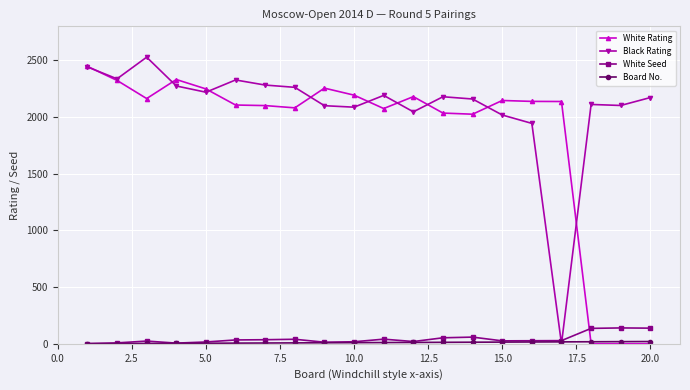

What is the greatest value displayed?

2528